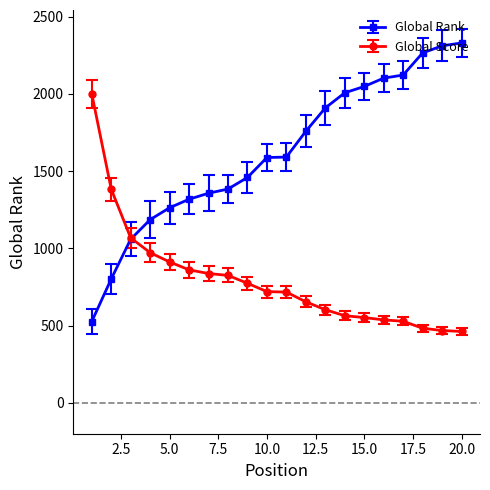

Which series has the largest total across all categories?

Global Rank